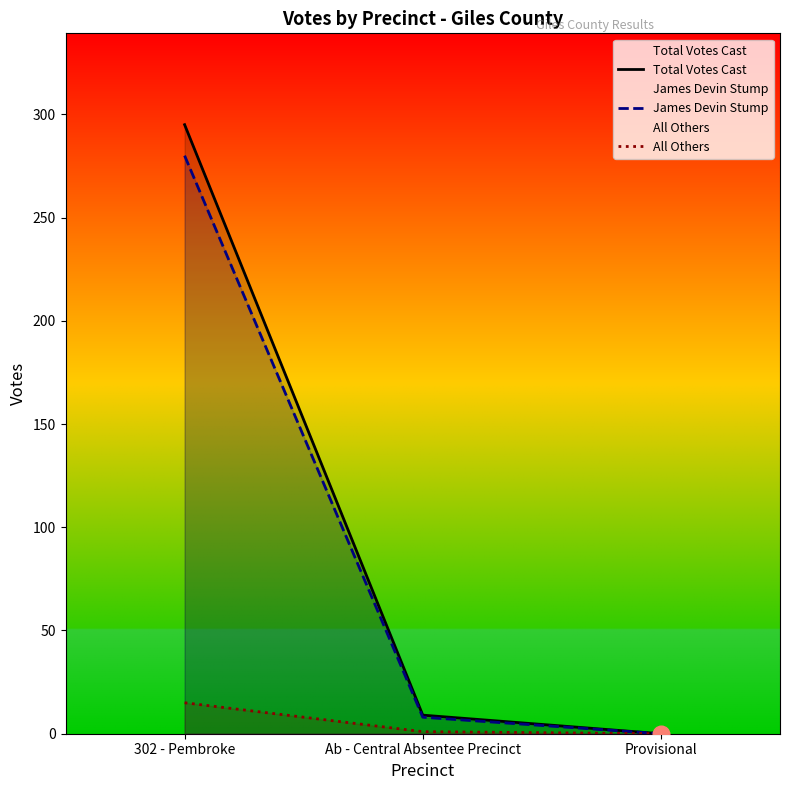

Between 302 - Pembroke and Ab - Central Absentee Precinct, which series saw the biggest shift?

Total Votes Cast